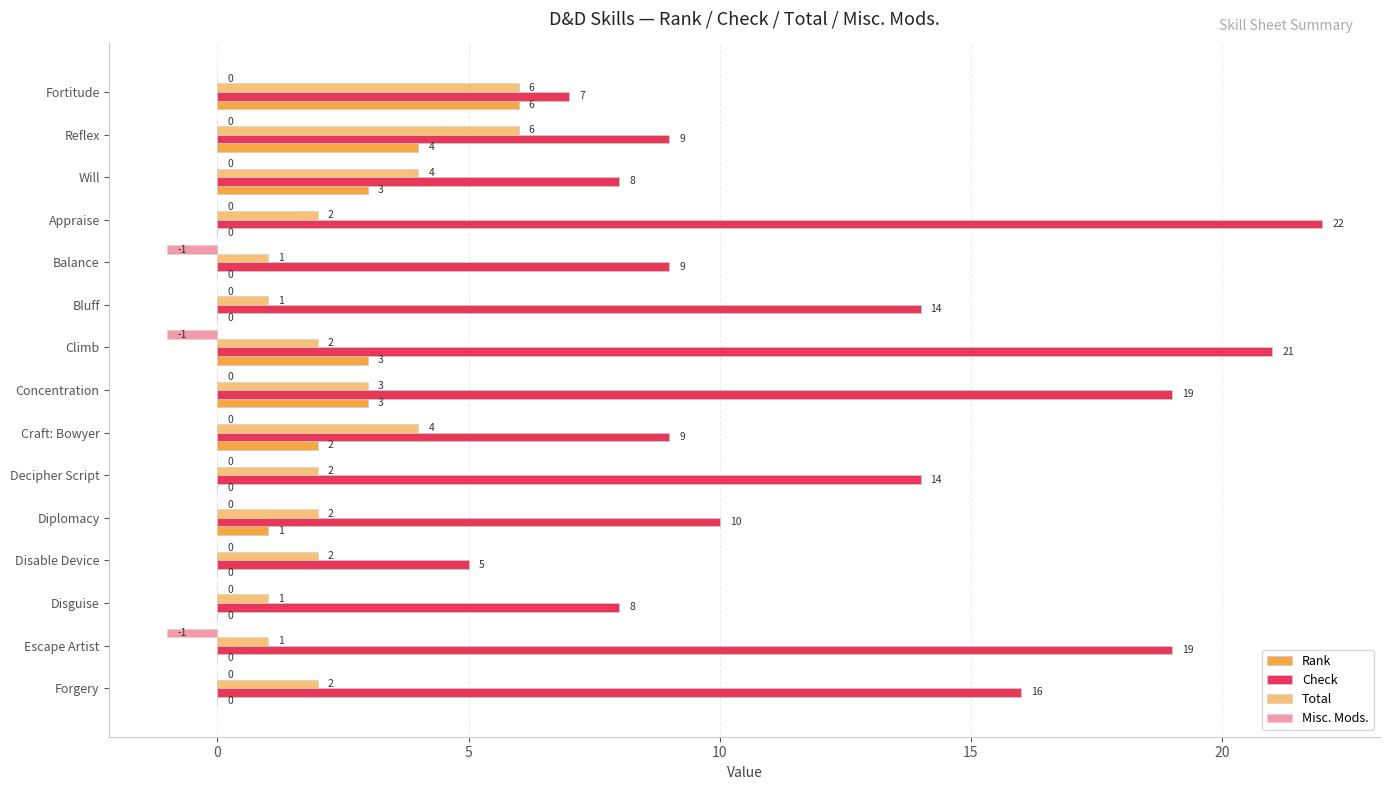

How many categories are shown in the chart?

15